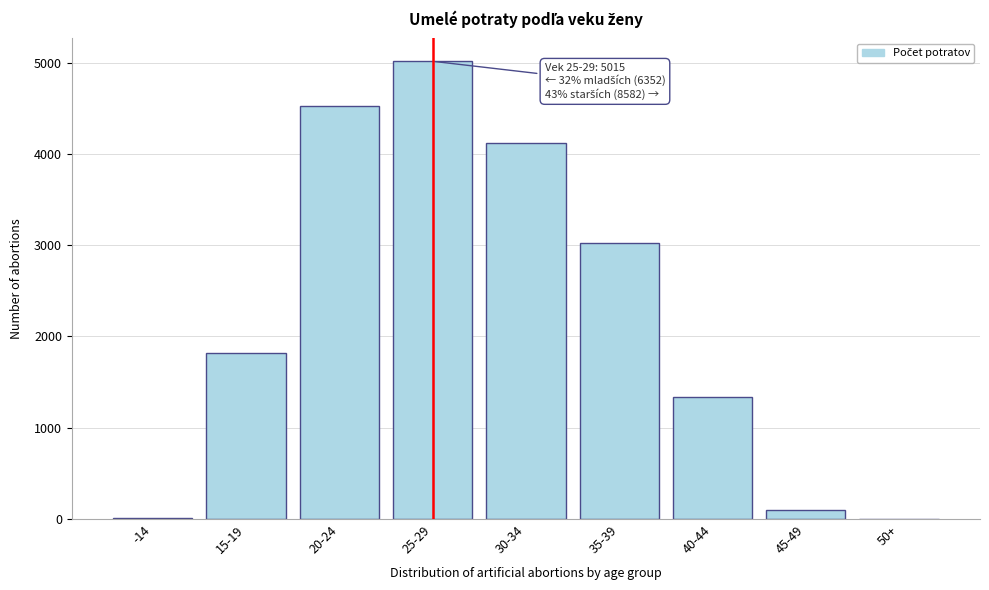

What is the sum of all values?

19949